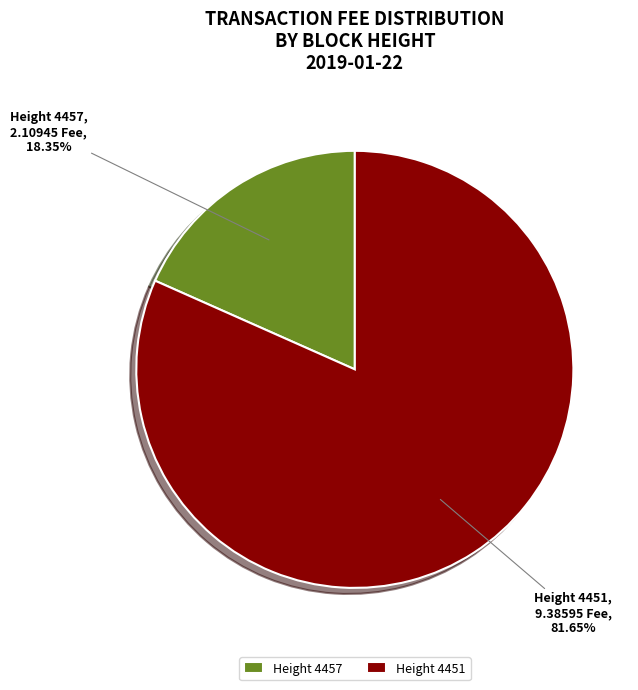

To the nearest percent, what is the average slice percentage?

50%